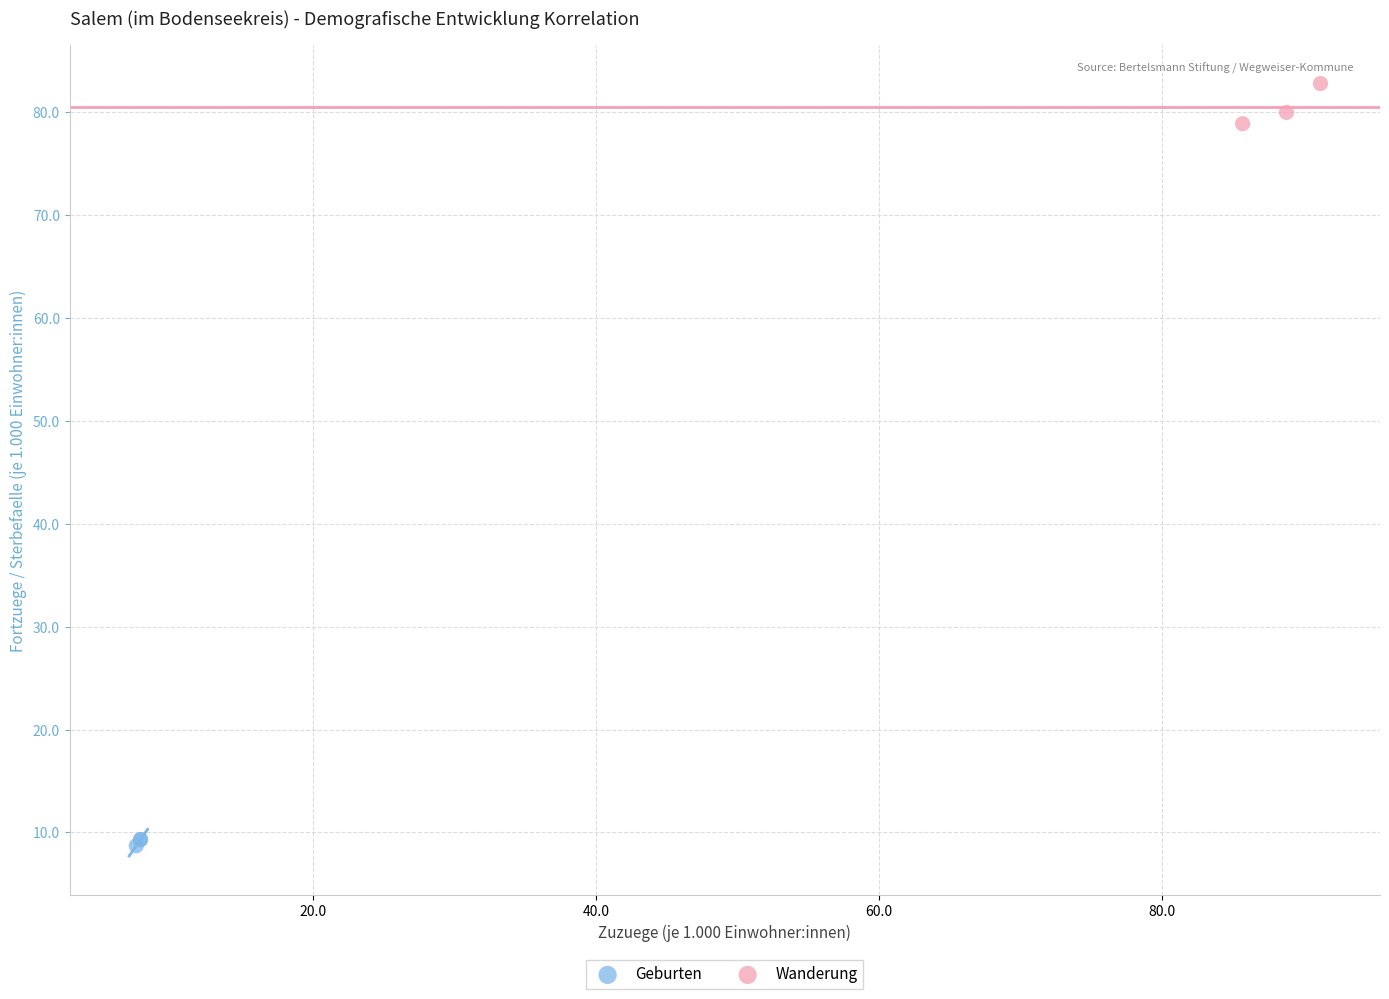

Which series reaches the maximum Y coordinate?

Wanderung